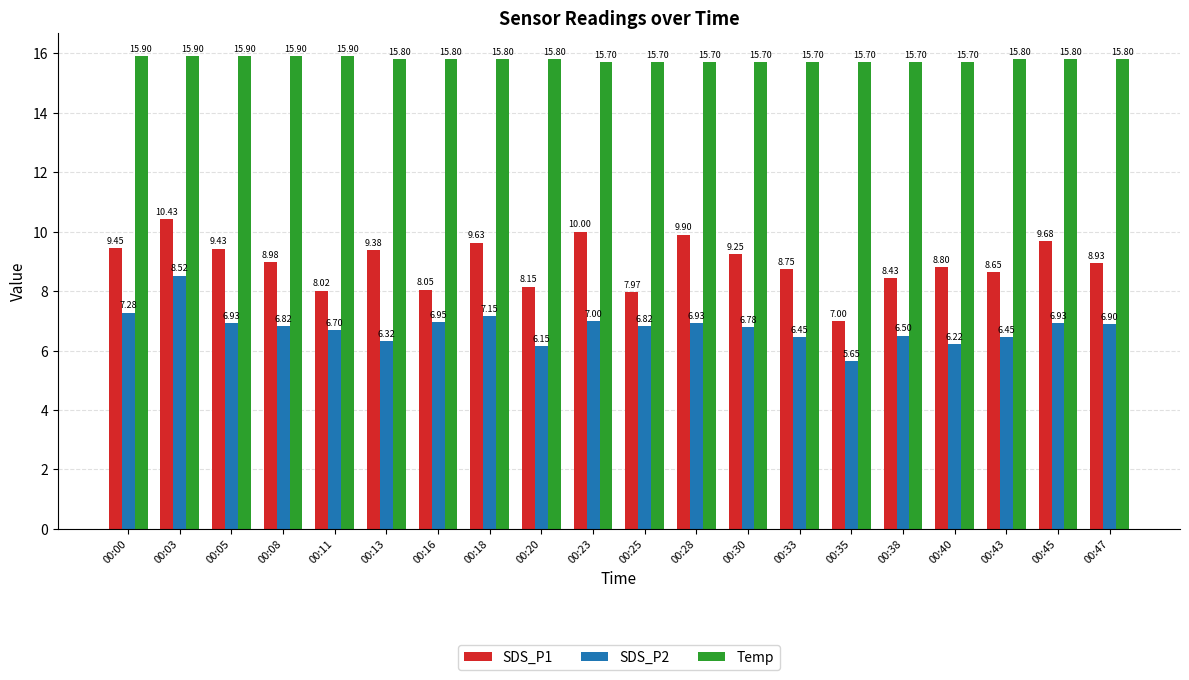

What is the value of the SDS_P2 bar at the 2nd from the left?

8.5